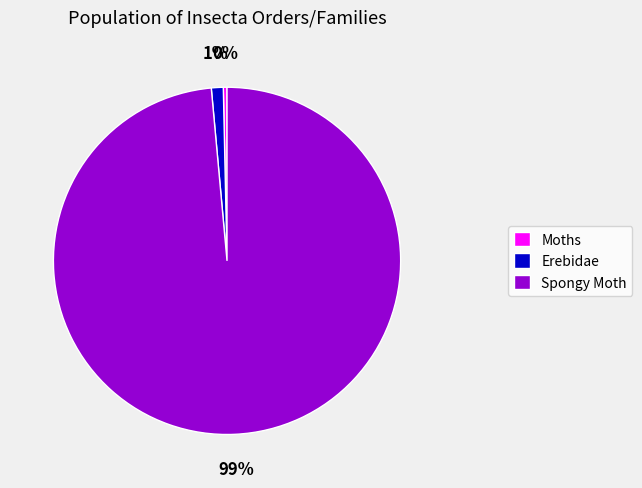

How many segments does this pie chart have?

3